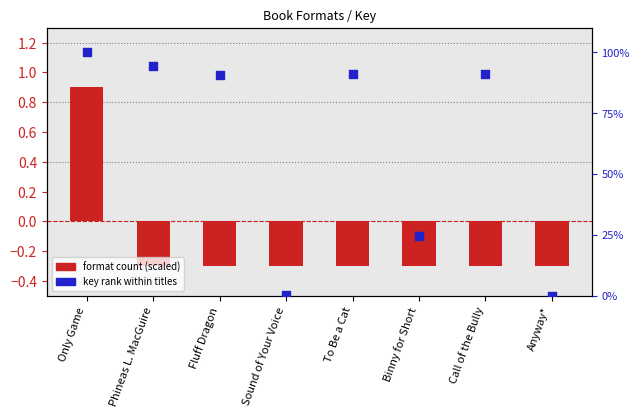

At which category is the sum across all series the highest?

Only Game